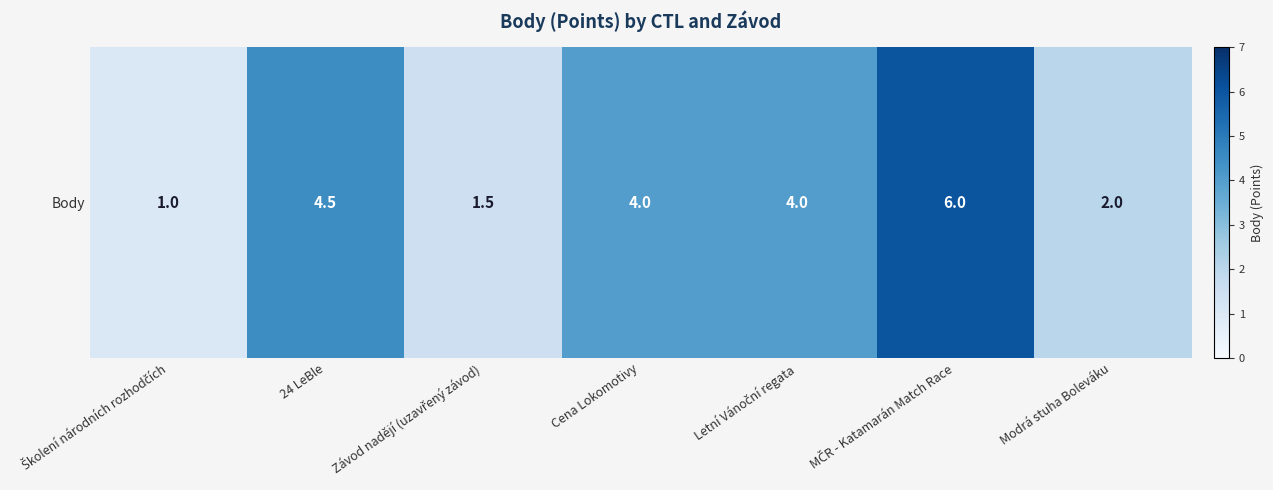

The value at 24 LeBle is 4.5. True or false?

True